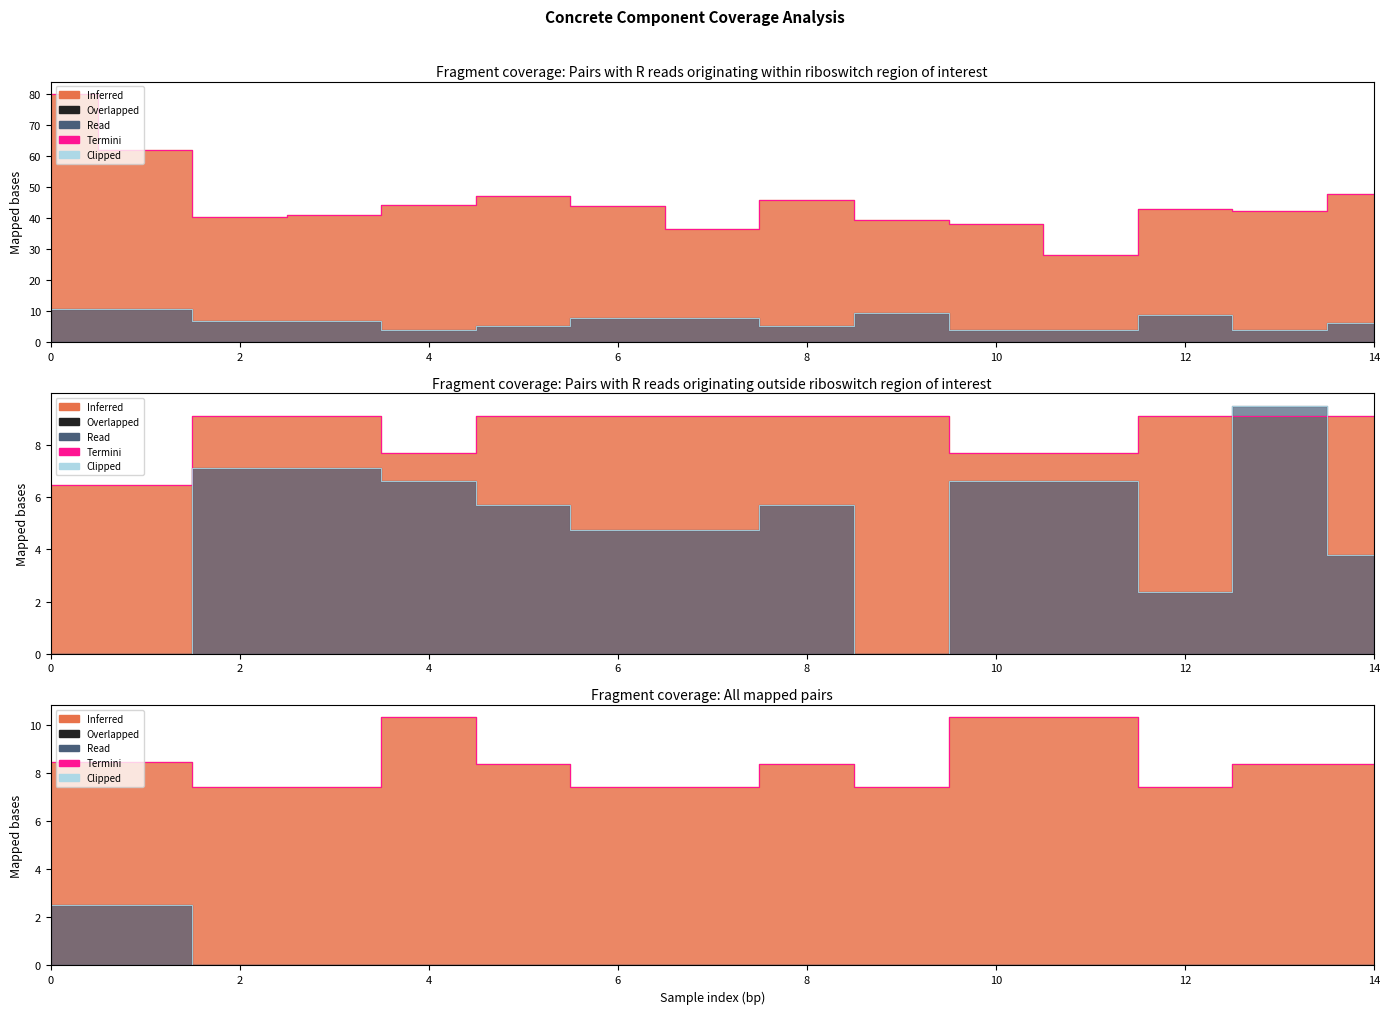

How many lines are shown in the chart?

4